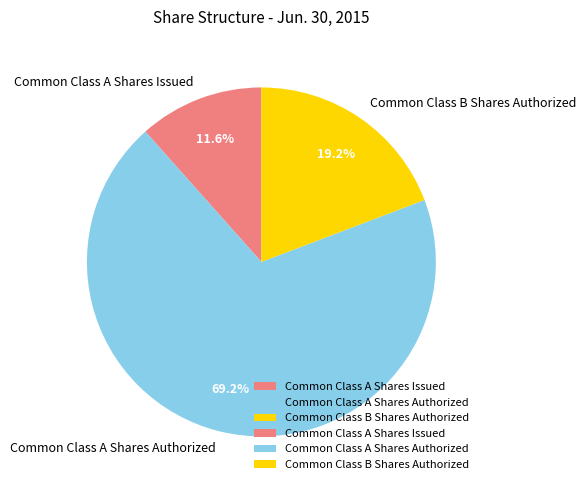

What percentage is NOT represented by Common Class B Shares Authorized?

80.8%